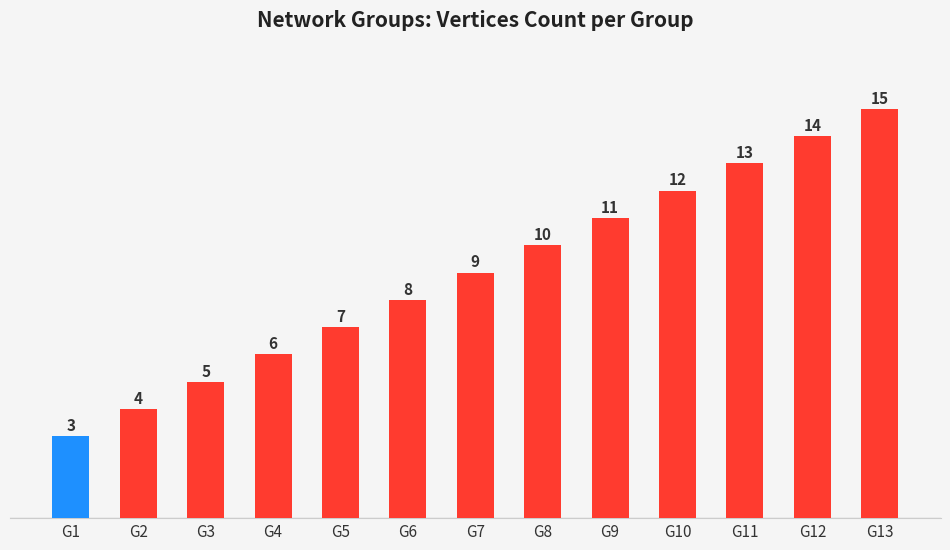

How many distinct data groups are displayed?

1